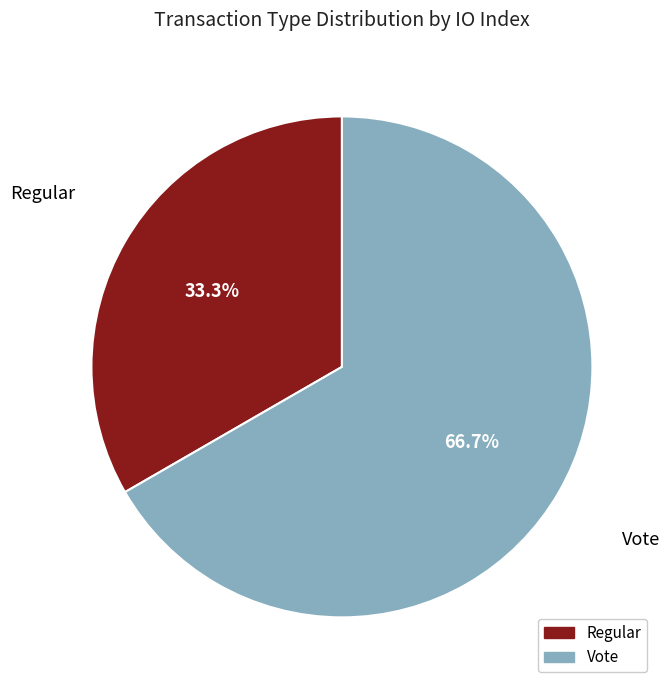

Which slice is the smallest?

Regular